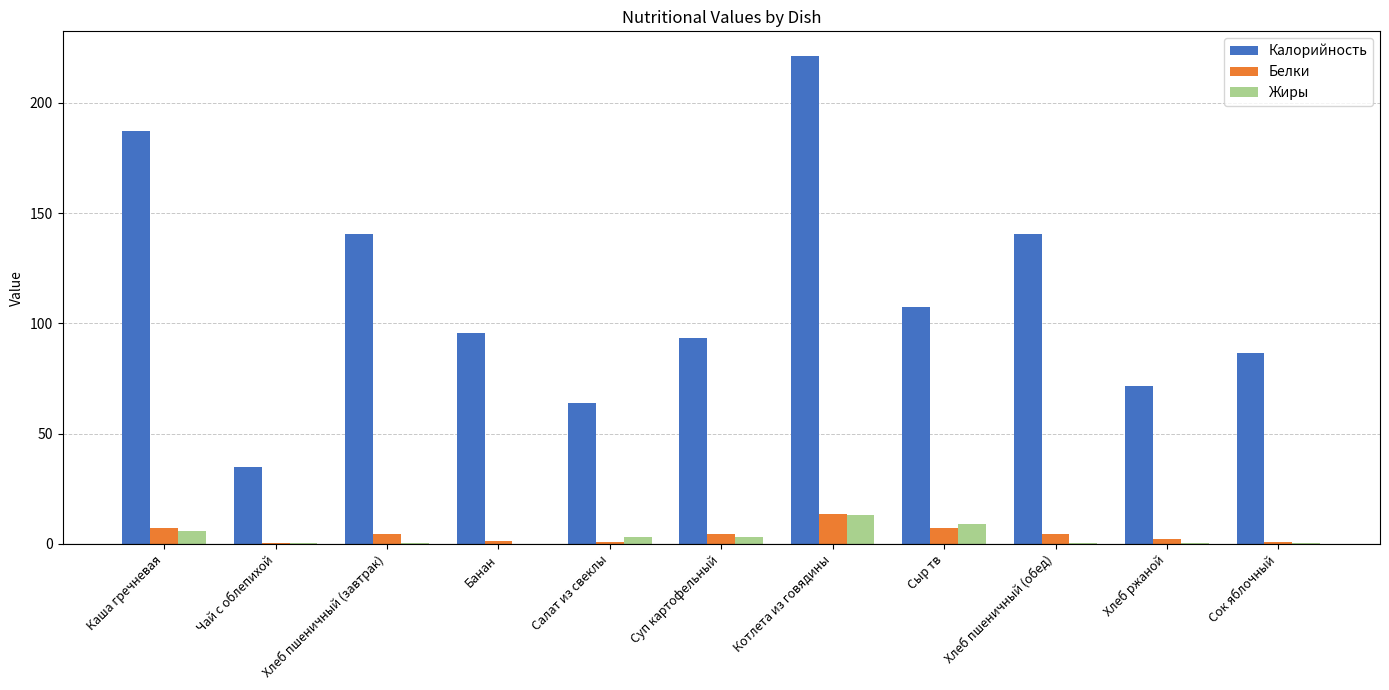

What is the greatest value displayed?

221.4